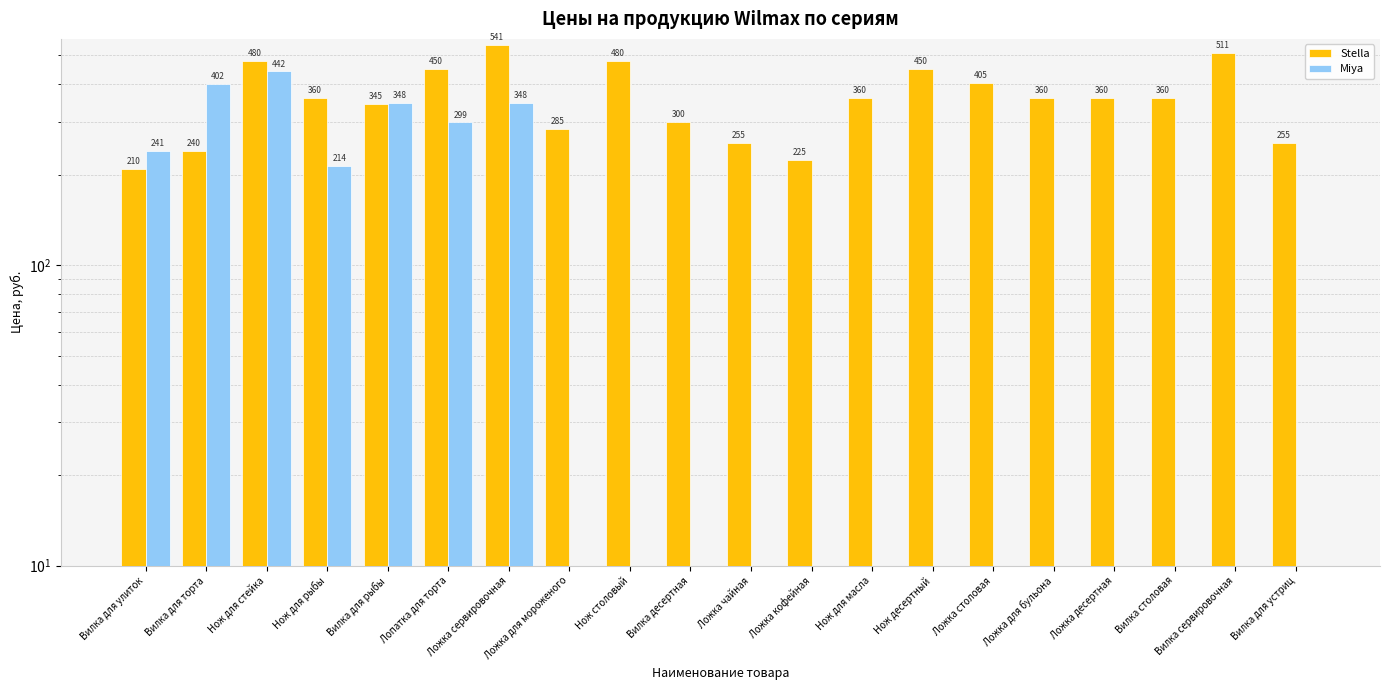

Reading right to left, list all the values displayed in this chart.

Stella: Вилка для устриц=255	Вилка сервировочная=511	Вилка столовая=360	Ложка десертная=360	Ложка для бульона=360	Ложка столовая=405	Нож десертный=450	Нож для масла=360	Ложка кофейная=225	Ложка чайная=255	Вилка десертная=300	Нож столовый=480	Ложка для мороженого=285	Ложка сервировочная=541	Лопатка для торта=450	Вилка для рыбы=345	Нож для рыбы=360	Нож для стейка=480	Вилка для торта=240	Вилка для улиток=210
Miya: Вилка для устриц=0	Вилка сервировочная=0	Вилка столовая=0	Ложка десертная=0	Ложка для бульона=0	Ложка столовая=0	Нож десертный=0	Нож для масла=0	Ложка кофейная=0	Ложка чайная=0	Вилка десертная=0	Нож столовый=0	Ложка для мороженого=0	Ложка сервировочная=348	Лопатка для торта=299	Вилка для рыбы=348	Нож для рыбы=214	Нож для стейка=442	Вилка для торта=402	Вилка для улиток=241